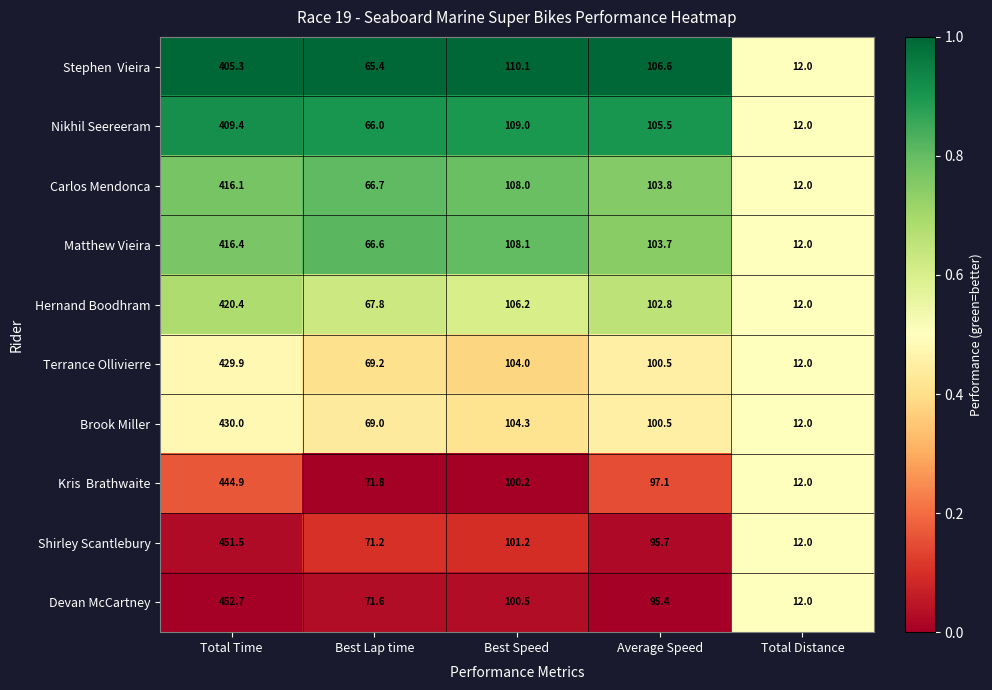

Where does the Hernand Boodhram series first go above 102?

Total Time